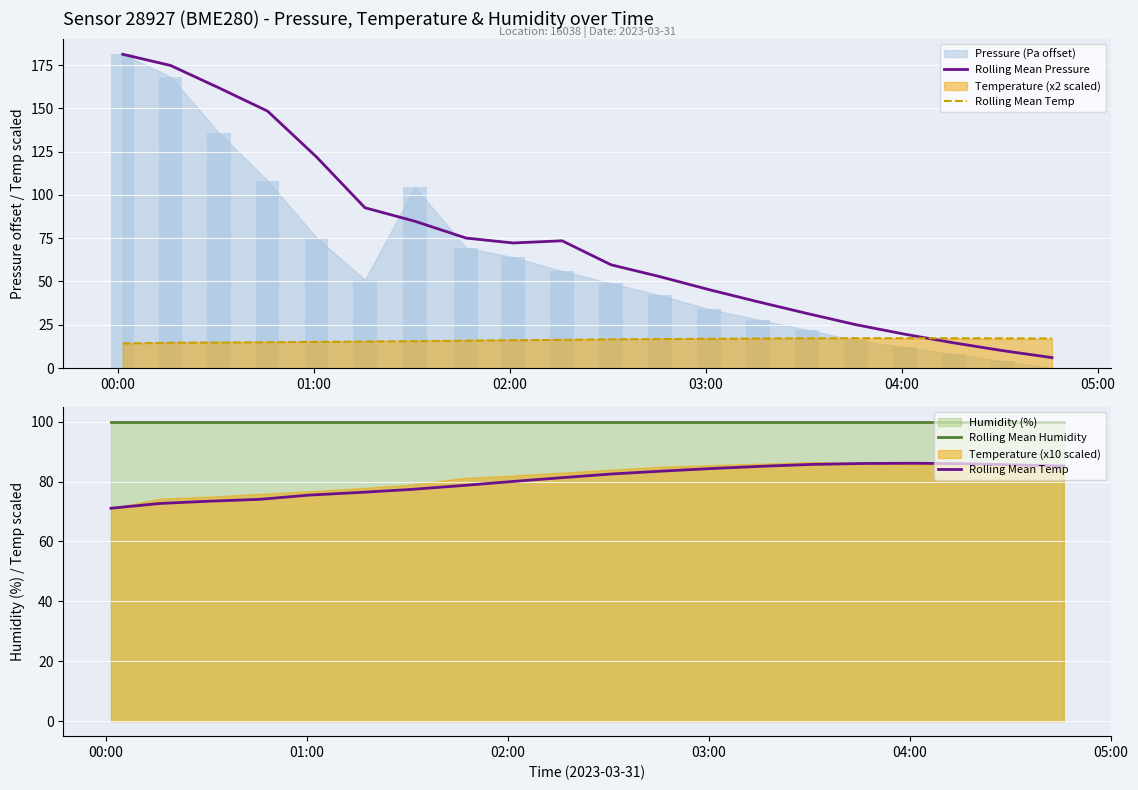

Reading left to right, what are all the values shown in this chart?

Rolling Mean Pressure: 181.2	174.8	161.7	148.4	121.9	92.6	84.8	75.0	72.2	73.5	59.6	52.8	45.2	38.2	31.5	25.0	19.5	14.5	10.0	6.0
Rolling Mean Temp: 71.1	72.7	73.5	74.1	75.5	76.4	77.4	78.7	80.0	81.3	82.6	83.5	84.4	85.1	85.8	86.0	86.1	86.0	85.6	85.2
Rolling Mean Humidity: 100.0	100.0	100.0	100.0	100.0	100.0	100.0	100.0	100.0	100.0	100.0	100.0	100.0	100.0	100.0	100.0	100.0	100.0	100.0	100.0